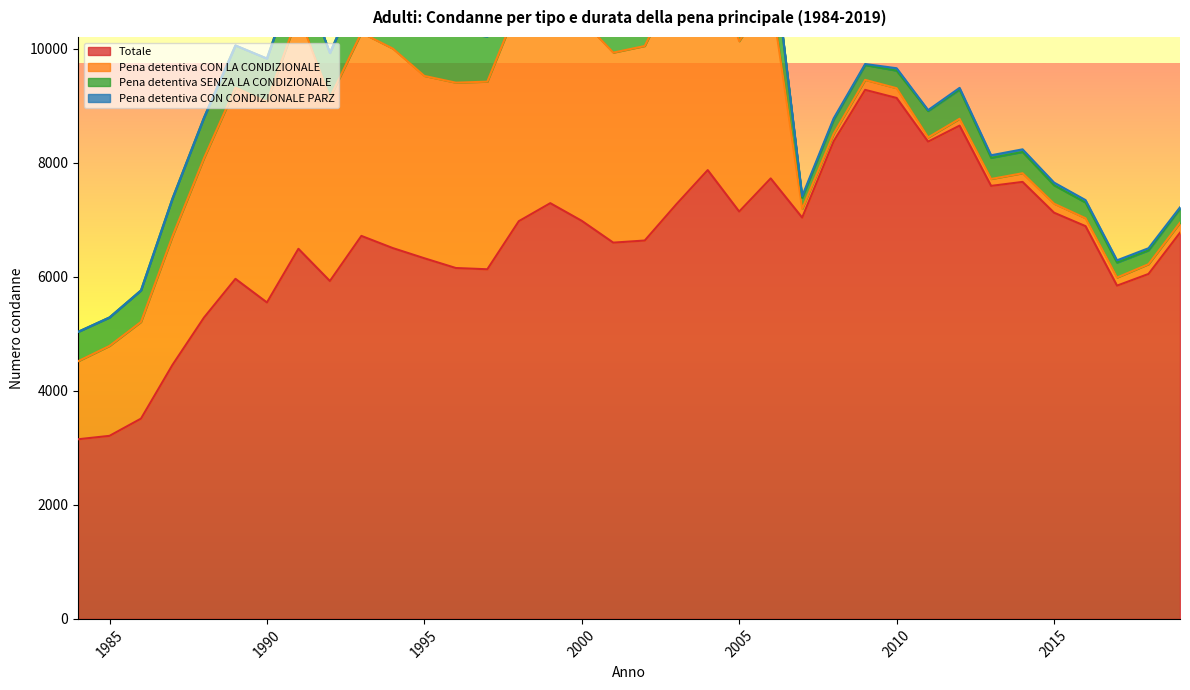

What is the average value of the Pena detentiva SENZA LA CONDIZIONALE series?

638